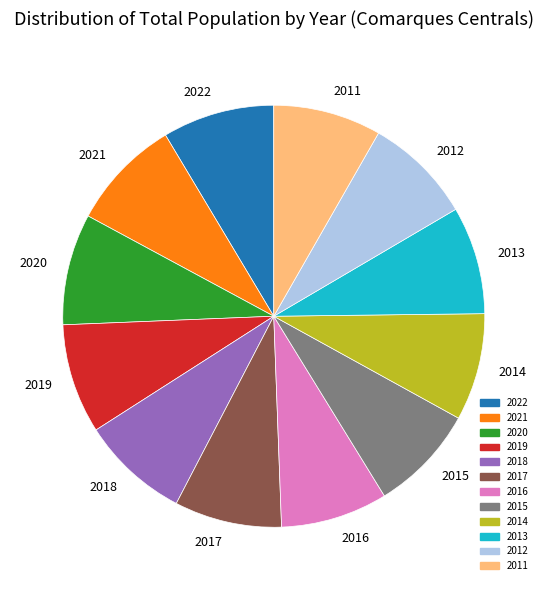

The 2022 slice represents 9% of the pie. True or false?

True